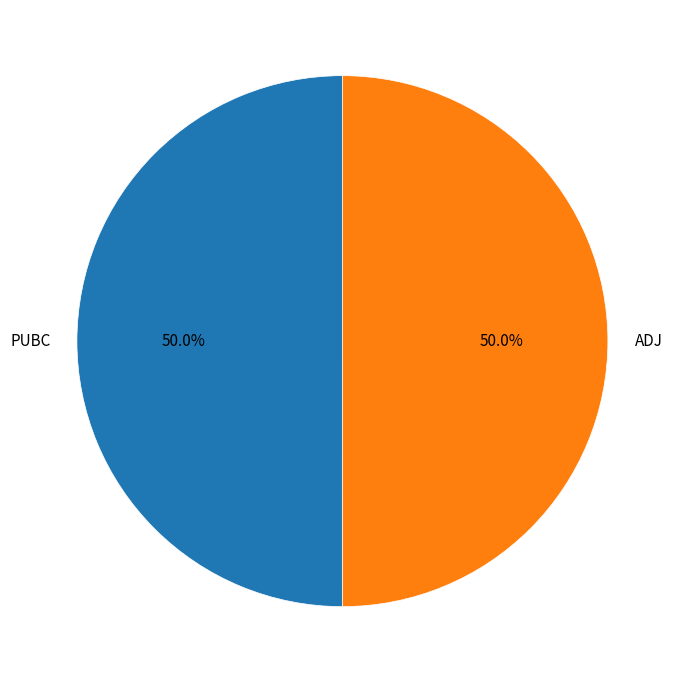

How many slices are in this pie chart?

2